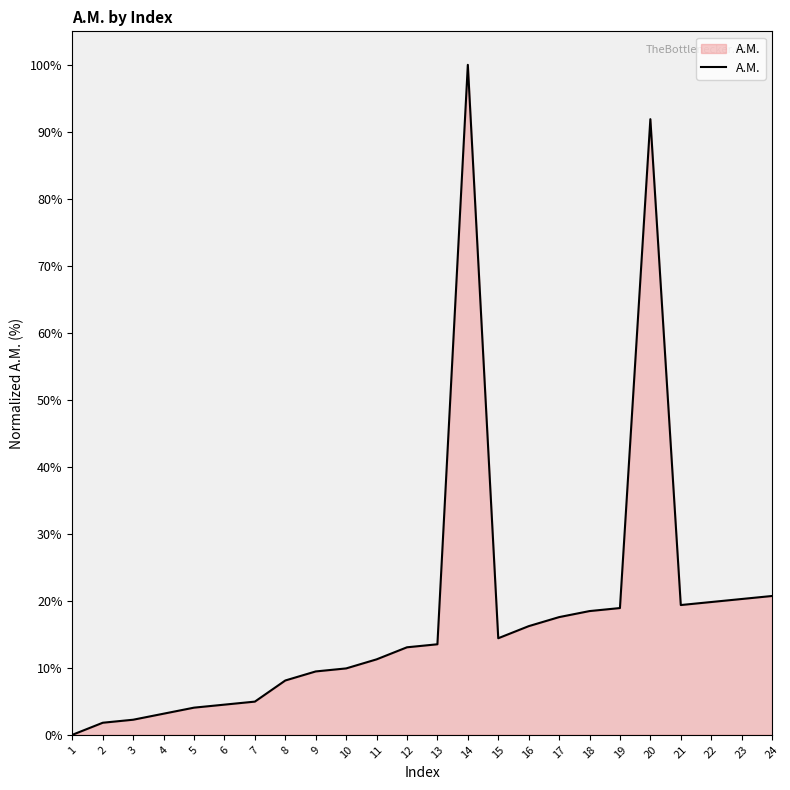

Count the number of categories in the chart.

24